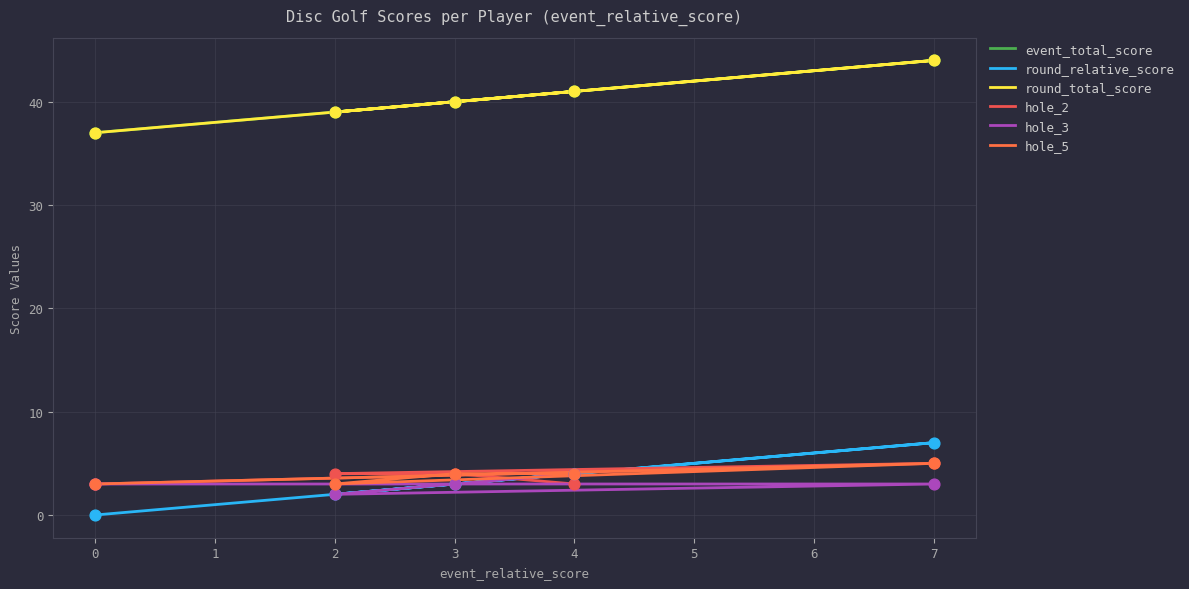

At how many categories does at least one series exceed 24?

5